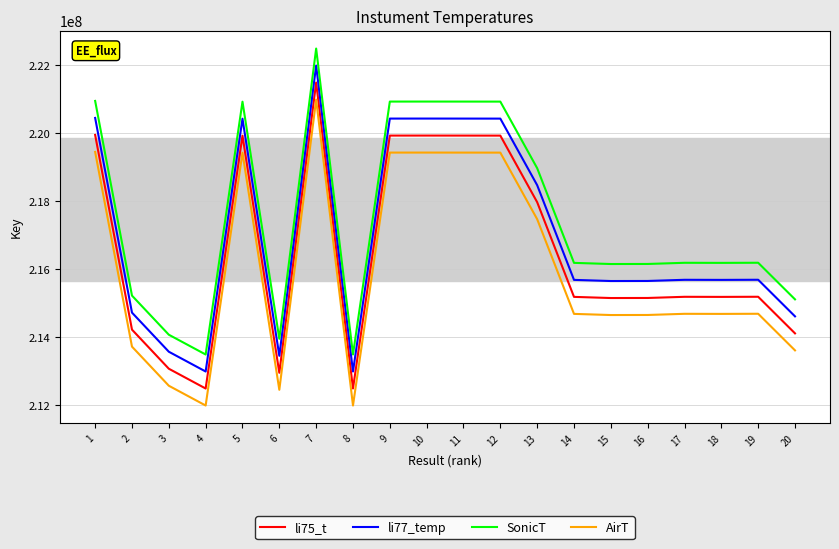

What is the difference between the highest and lowest values at 2?

1500000